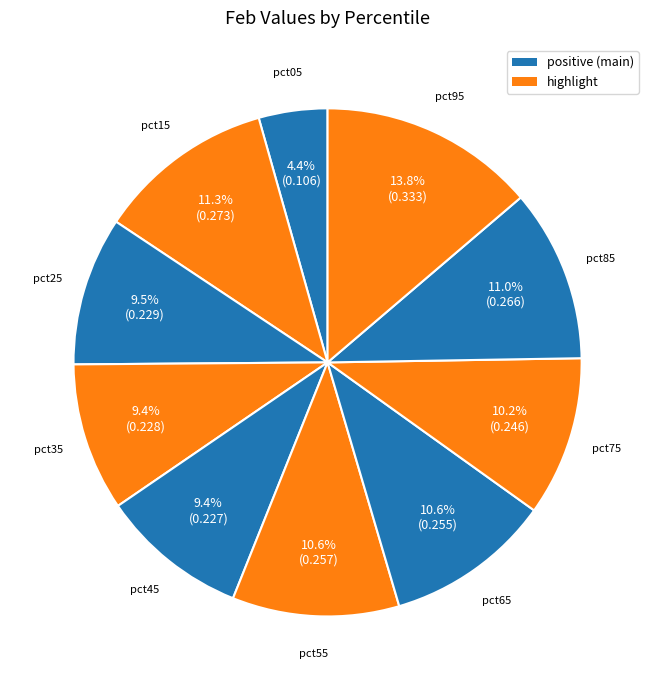

Is there any slice that represents more than half of the pie?

No